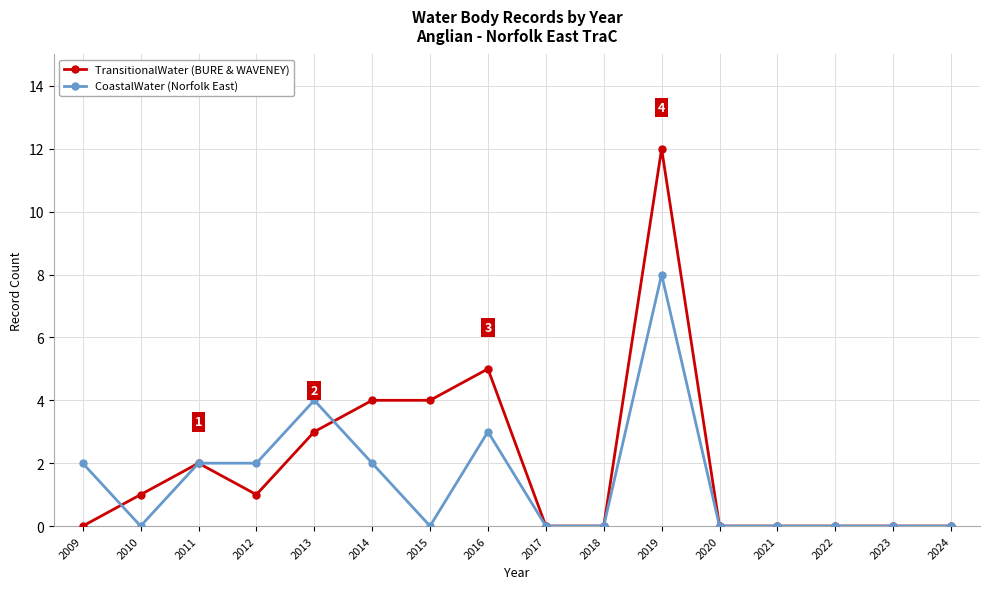

How many distinct data groups are displayed?

2